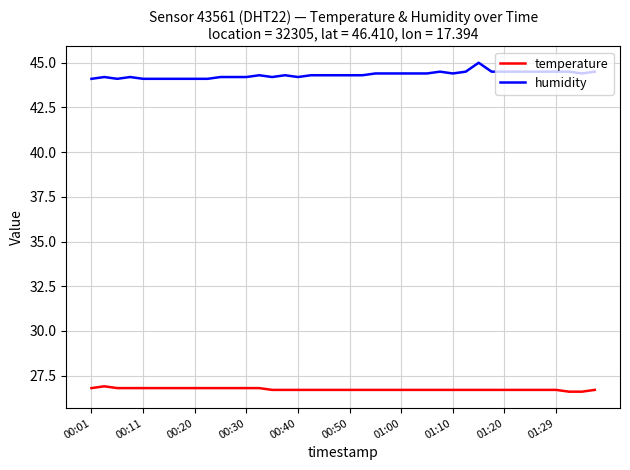

Which series has the widest spread of values?

humidity